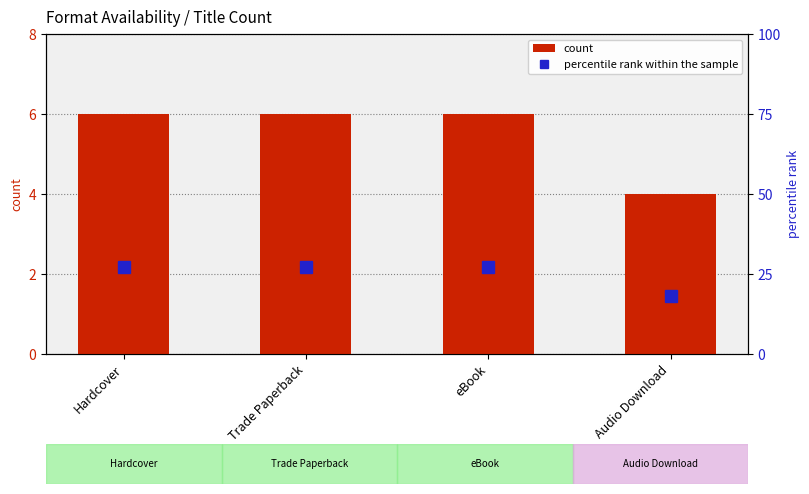

Which series has the largest total across all categories?

percentile rank within the sample